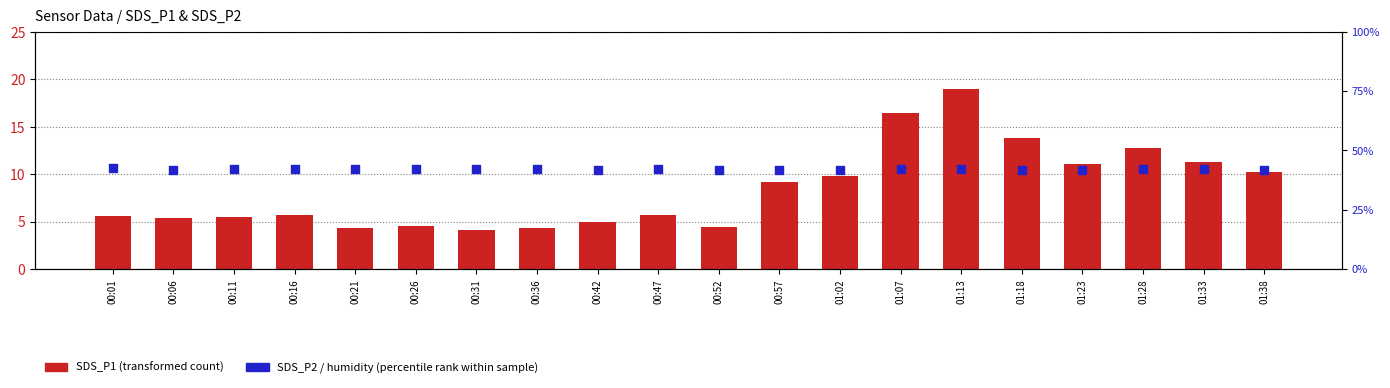

Which series has the largest total across all categories?

percentile rank within the sample